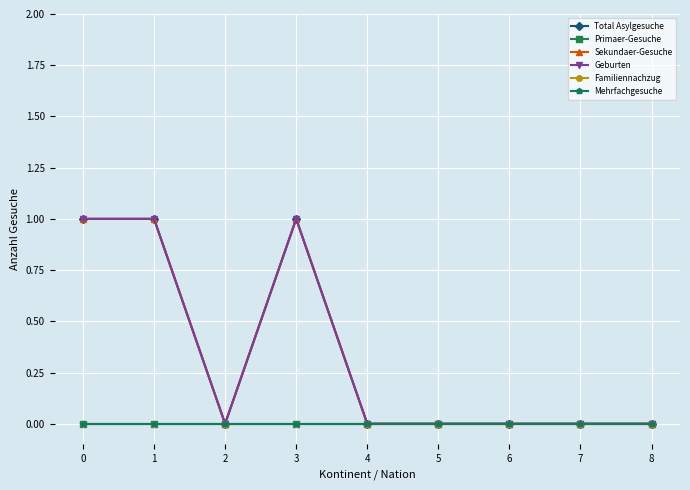

Is the value of Mehrfachgesuche at 7 greater than the value of Familiennachzug at 6?

No